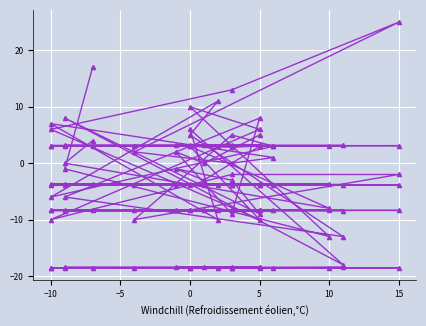

Reading right to left, list all the values displayed in this chart.

col_12: 3.1	3.1	3.1	3.1	3.1	3.1	3.1	3.1	3.1	3.1	3.1	2.9	3.1	3.1	3.1	3.1	3.1	3.1	3.1	3.0	3.1
col_14: -3.8	-3.8	-3.8	-3.8	-3.8	-3.8	-3.8	-3.9	-3.9	-3.9	-3.9	-3.9	-3.9	-3.9	-3.7	-3.7	-3.7	-3.7	-3.7	-3.7	-3.7
col_2: 5.0	0.0	2.0	-9.0	8.0	-6.0	-13.0	5.0	11.0	-6.0	3.0	5.0	-10.0	-2.0	-2.0	-10.0	6.0	10.0	-13.0	-1.0	17.0
col_1: 3.0	-3.0	-1.0	-3.0	-9.0	8.0	-18.0	6.0	-10.0	7.0	1.0	0.0	2.0	25.0	13.0	6.0	-10.0	3.0	-8.0	0.0	4.0
col_15: -18.5	-18.5	-18.5	-18.5	-18.5	-18.5	-18.5	-18.5	-18.5	-18.5	-18.6	-18.6	-18.6	-18.5	-18.6	-18.6	-18.6	-18.6	-18.6	-18.6	-18.6
col_16: -8.4	-8.4	-8.4	-8.4	-8.4	-8.4	-8.4	-8.4	-8.4	-8.4	-8.4	-8.4	-8.4	-8.4	-8.4	-8.4	-8.4	-8.4	-8.4	-8.4	-8.4